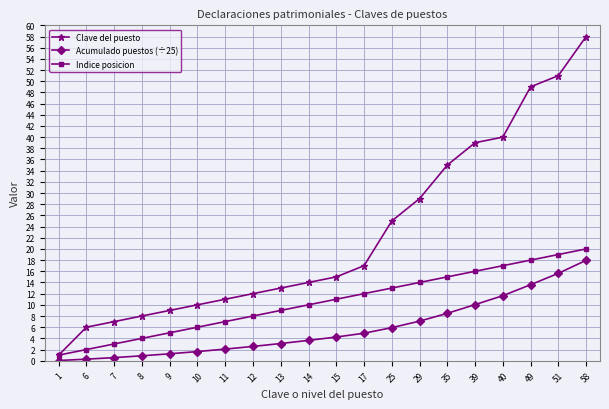

How many values in the Acumulado puestos (÷25) series are below 4?

10